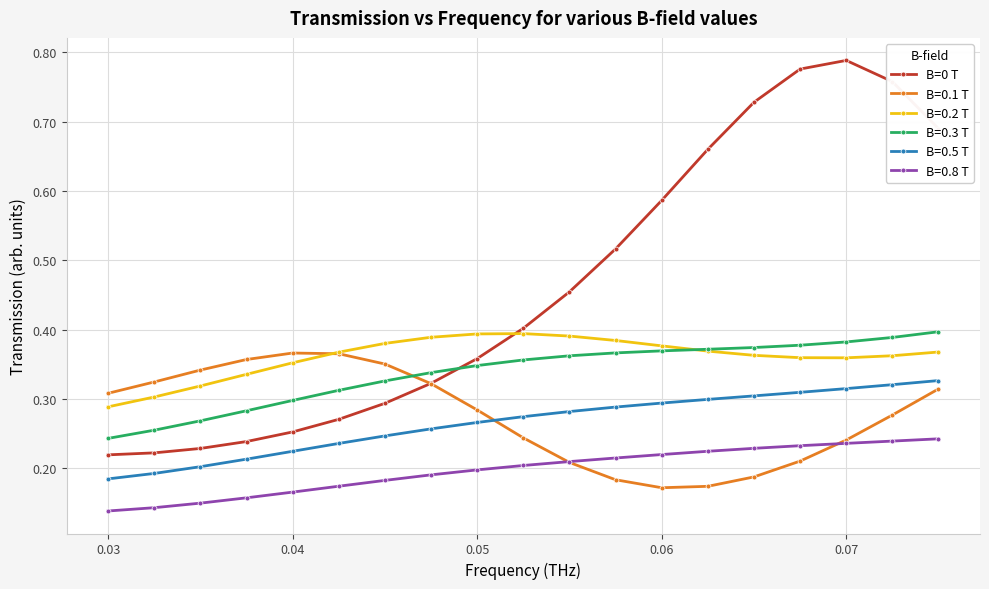

True or false: B=0.5 T and B=0 T cross at least once.

False